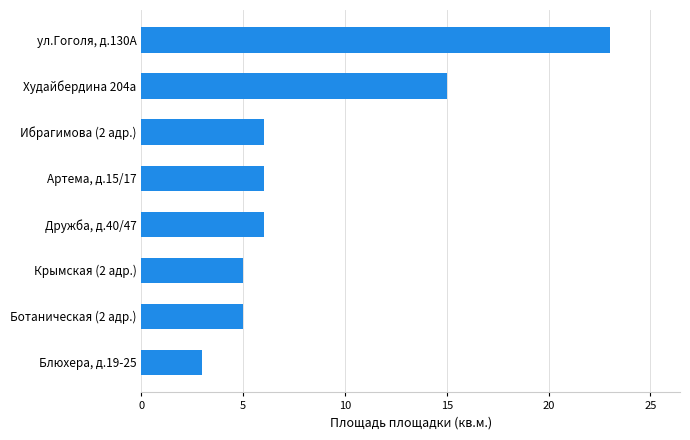

Approximately how many times larger is the value at Дружба, д.40/47 compared to ул.Гоголя, д.130А?

0.3